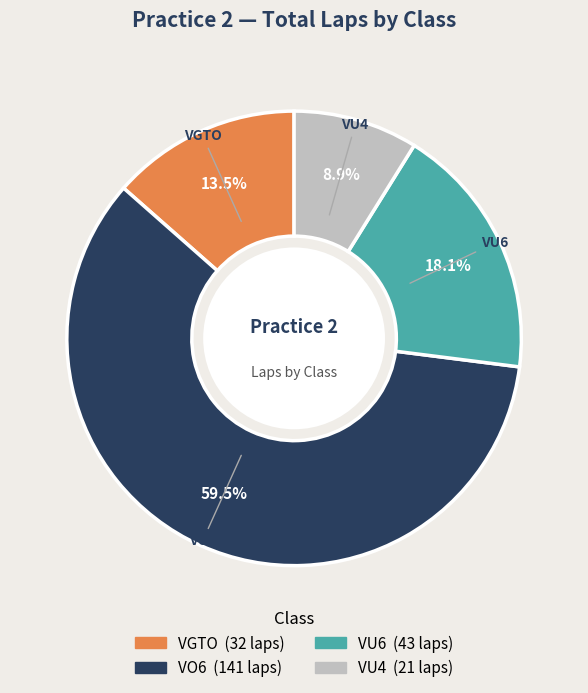

Is there any slice that represents more than half of the pie?

Yes